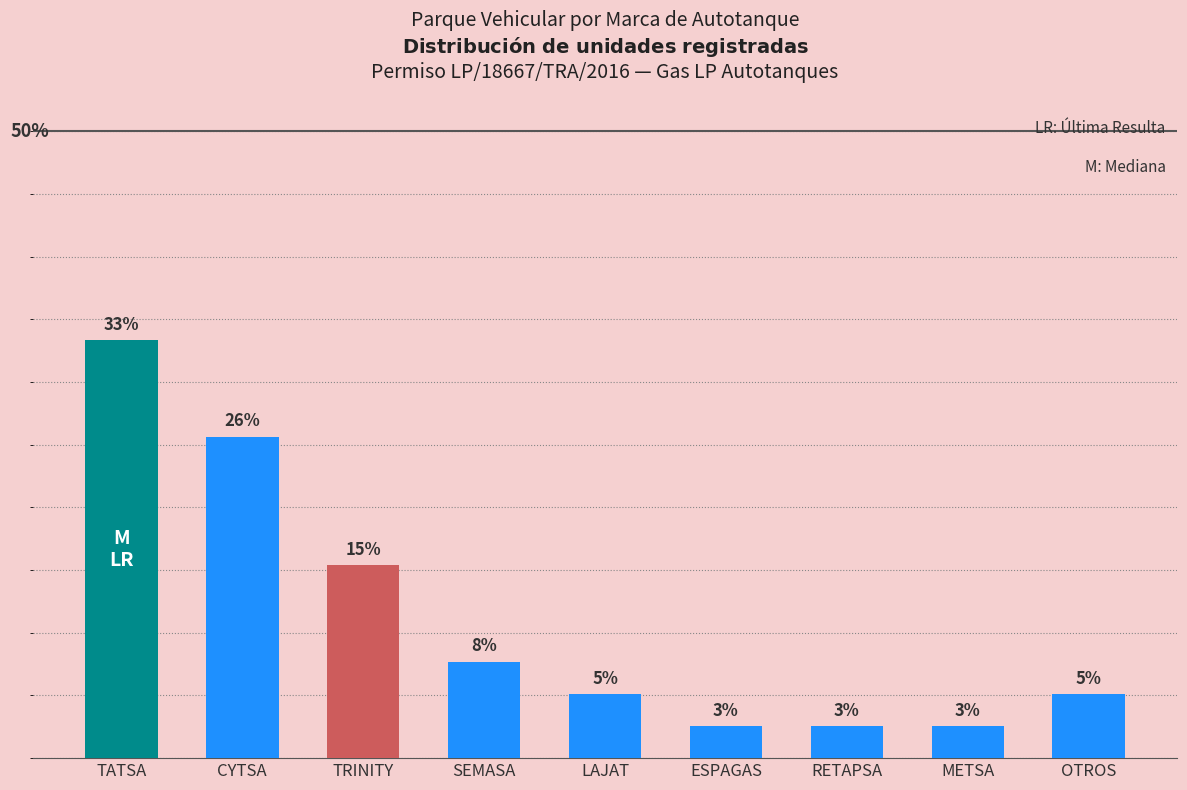

What is the sum of all values?

100.0